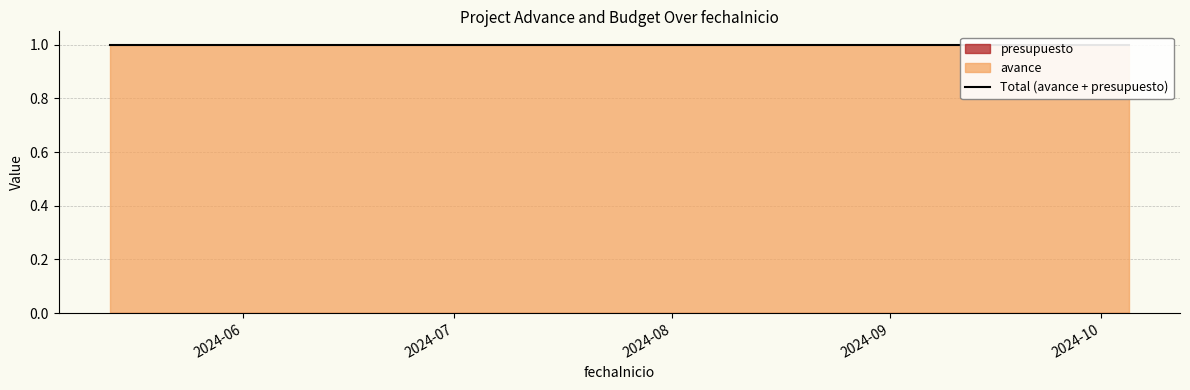

Is it true that avance equals 1 at 2024-05-15?

True